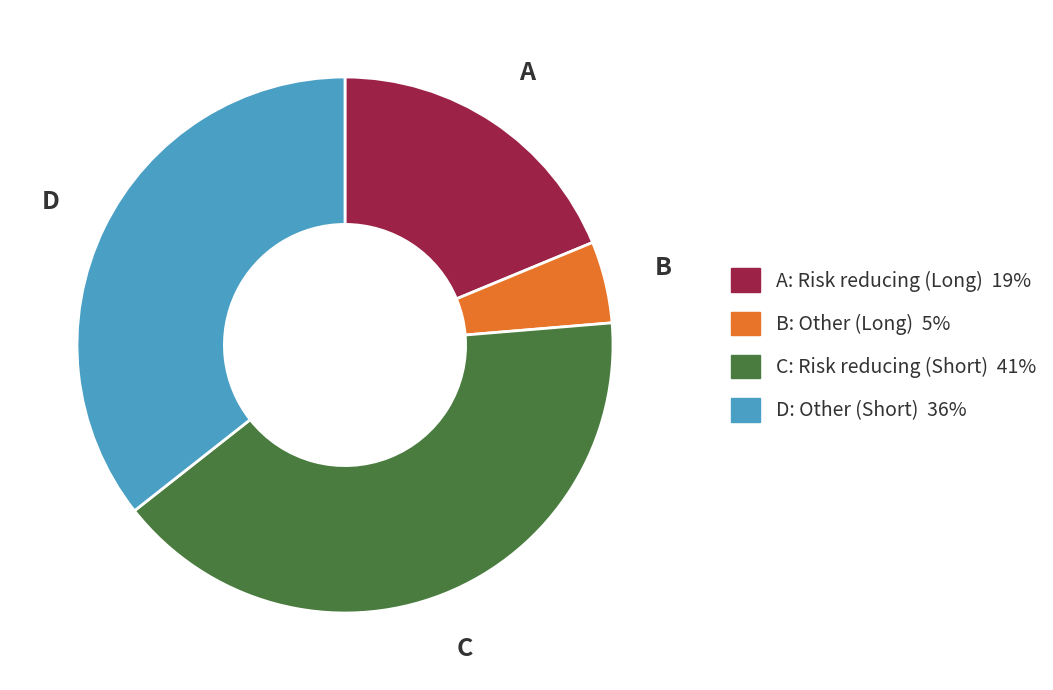

Count the number of slices in the pie.

4